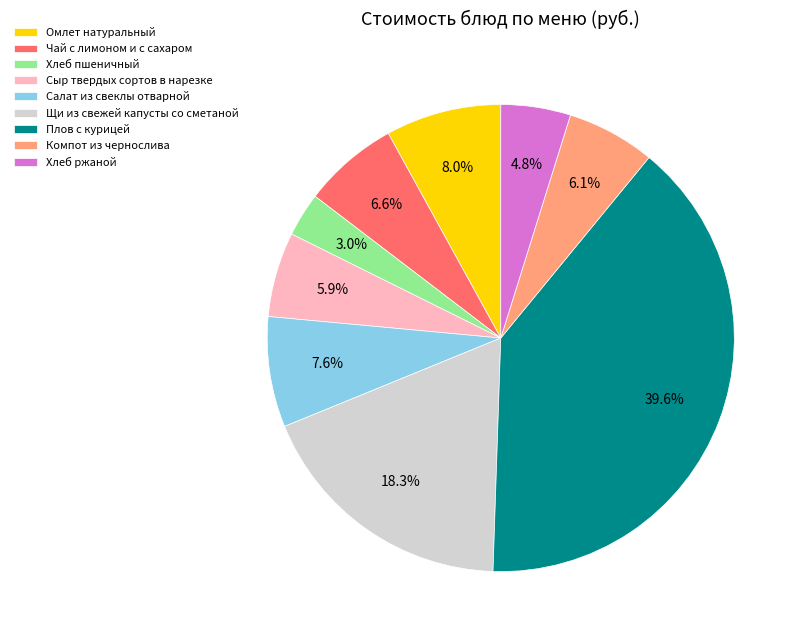

To the nearest percent, what percentage of the pie is Щи из свежей капусты со сметаной?

18%